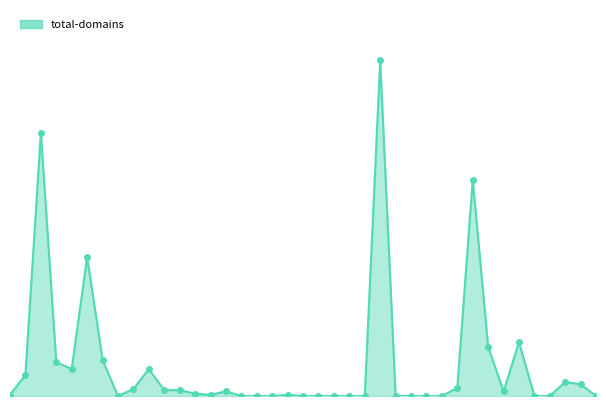

How many points are lower than both their immediate neighbors (excluding endpoints)?

4